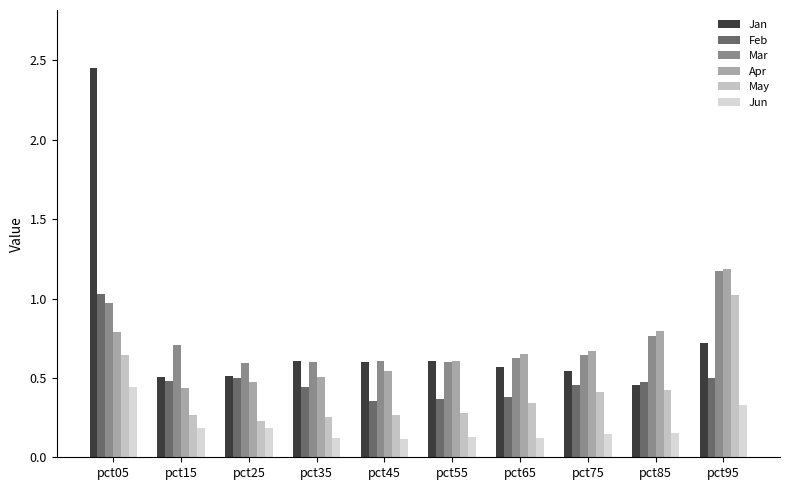

How many groups of bars are there?

10